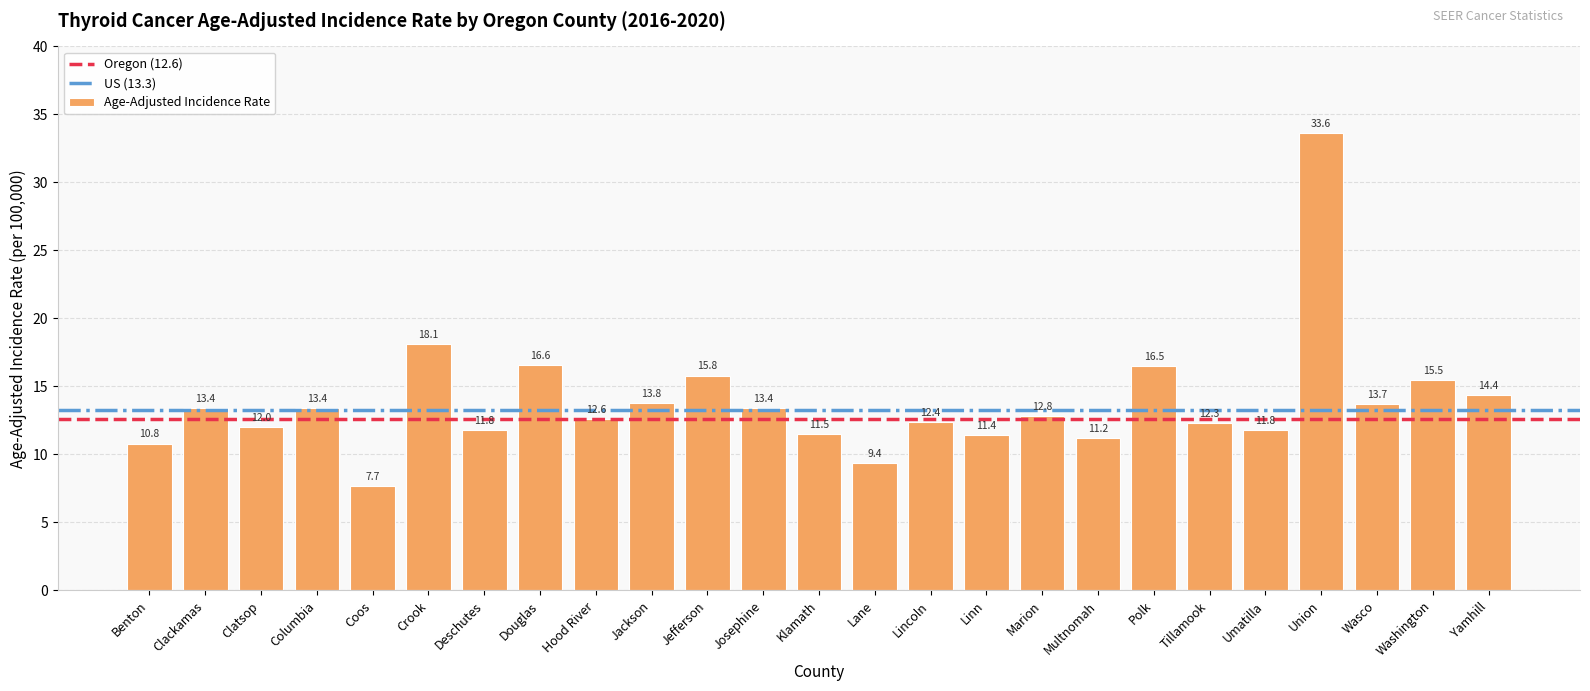

Approximately how many times larger is the value at Umatilla compared to Polk?

0.7